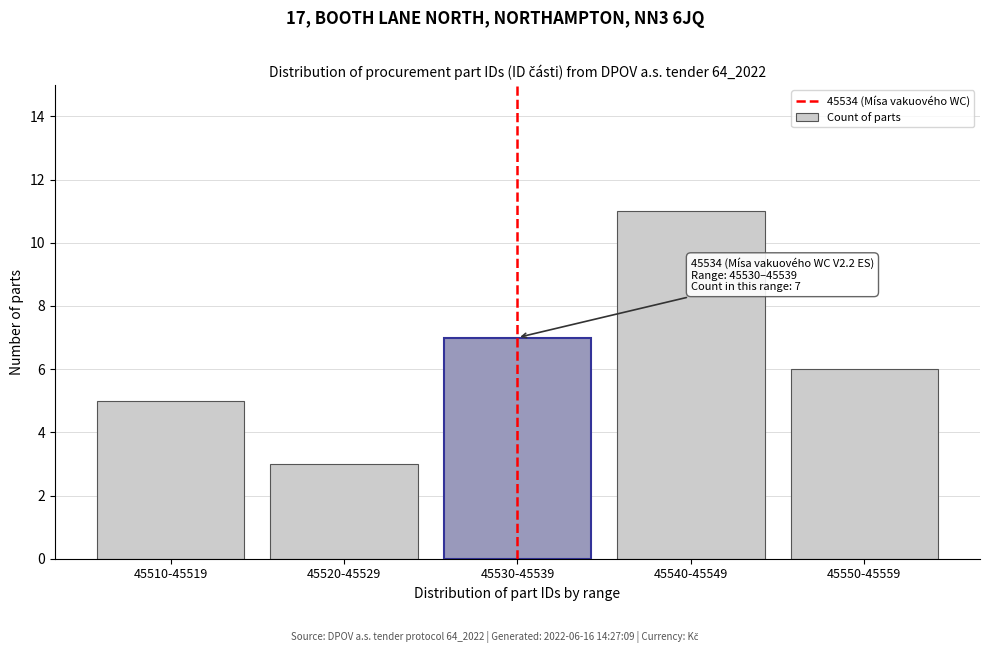

Reading left to right, transcribe all the data shown in this chart.

45510-45519=5	45520-45529=3	45530-45539=7	45540-45549=11	45550-45559=6